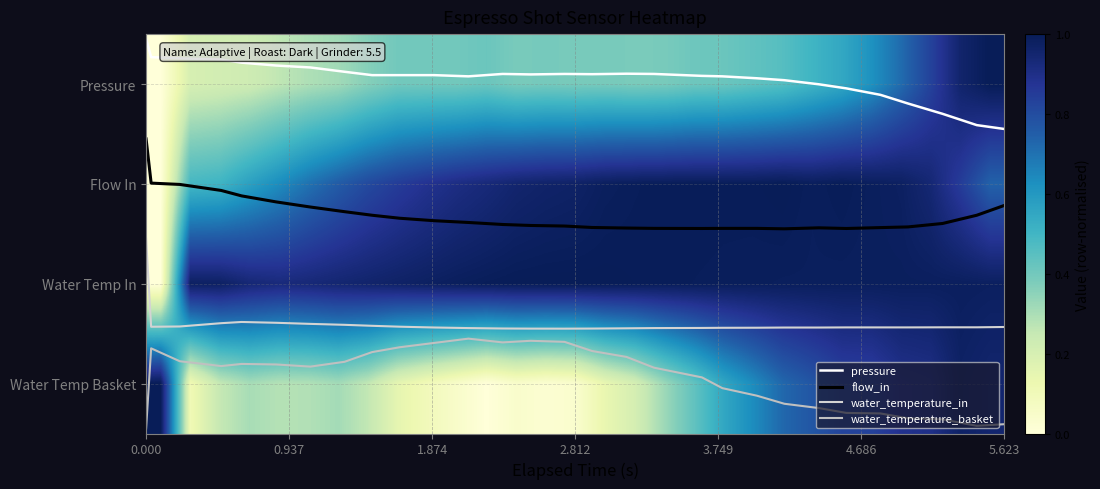

True or false: water_temperature_in has a value of 1.0 at 0.937.

False